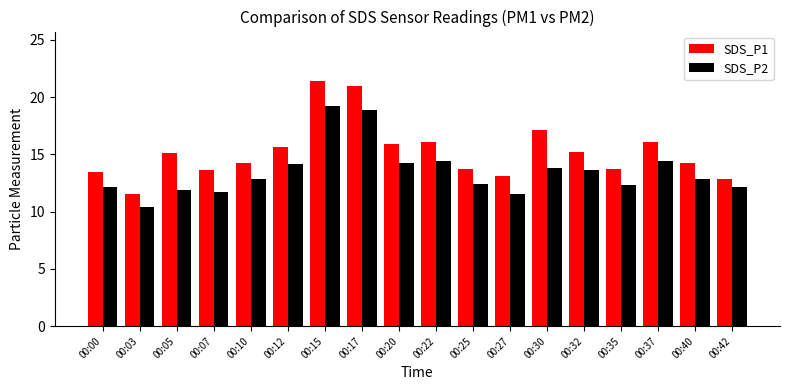

What are all the series names shown in the legend?

SDS_P1, SDS_P2